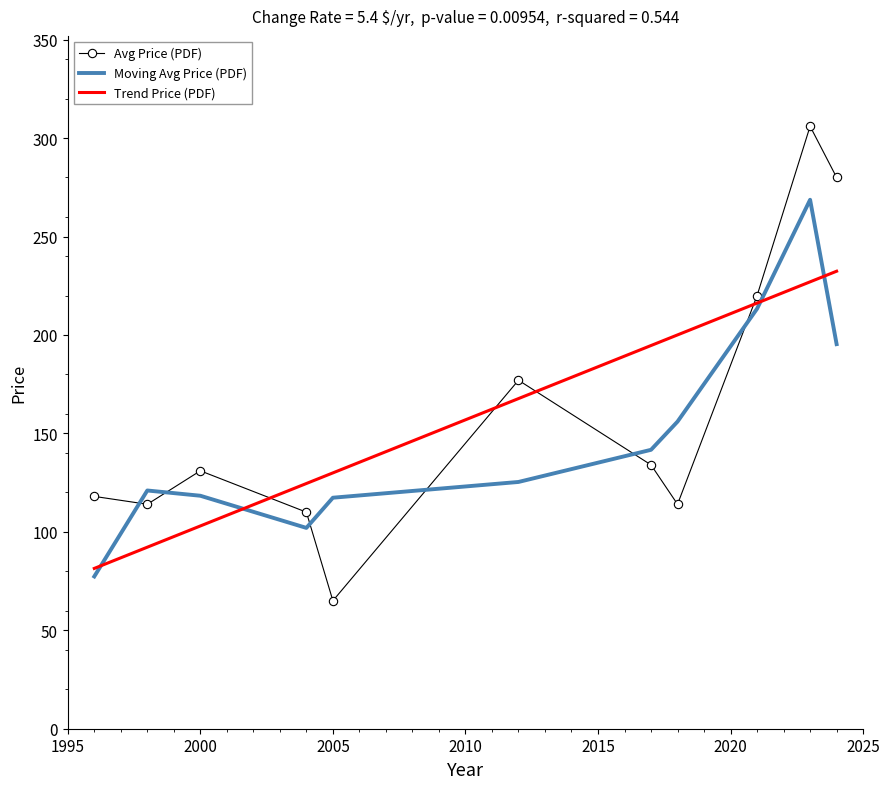

Rank the series by their maximum value, from highest to lowest.

Avg Price (PDF), Moving Avg Price (PDF), Trend Price (PDF)